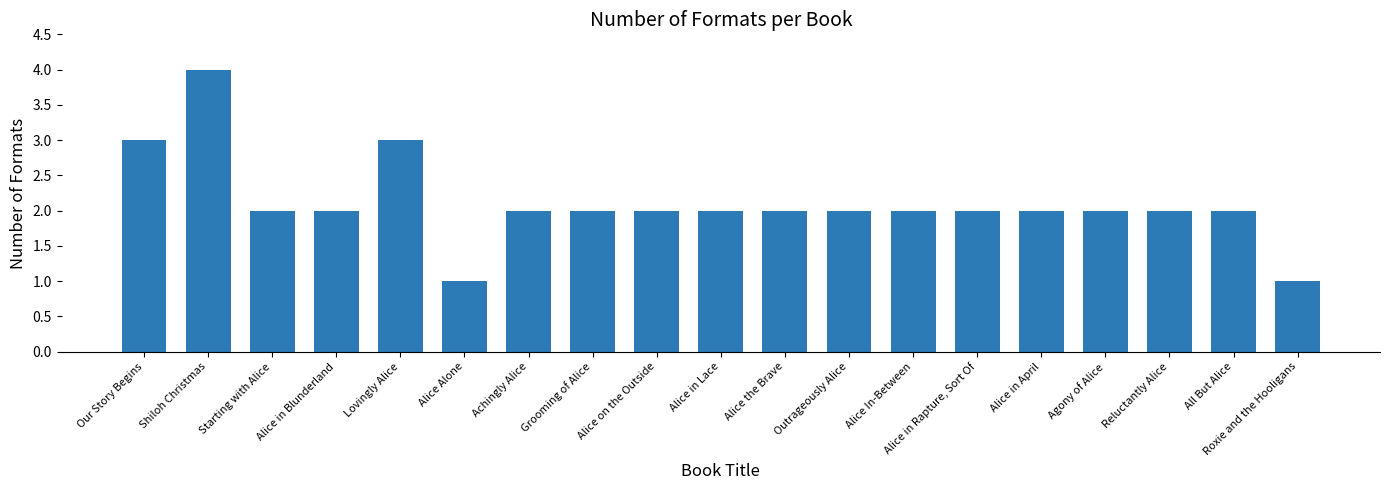

What is the minimum value shown in the chart?

1